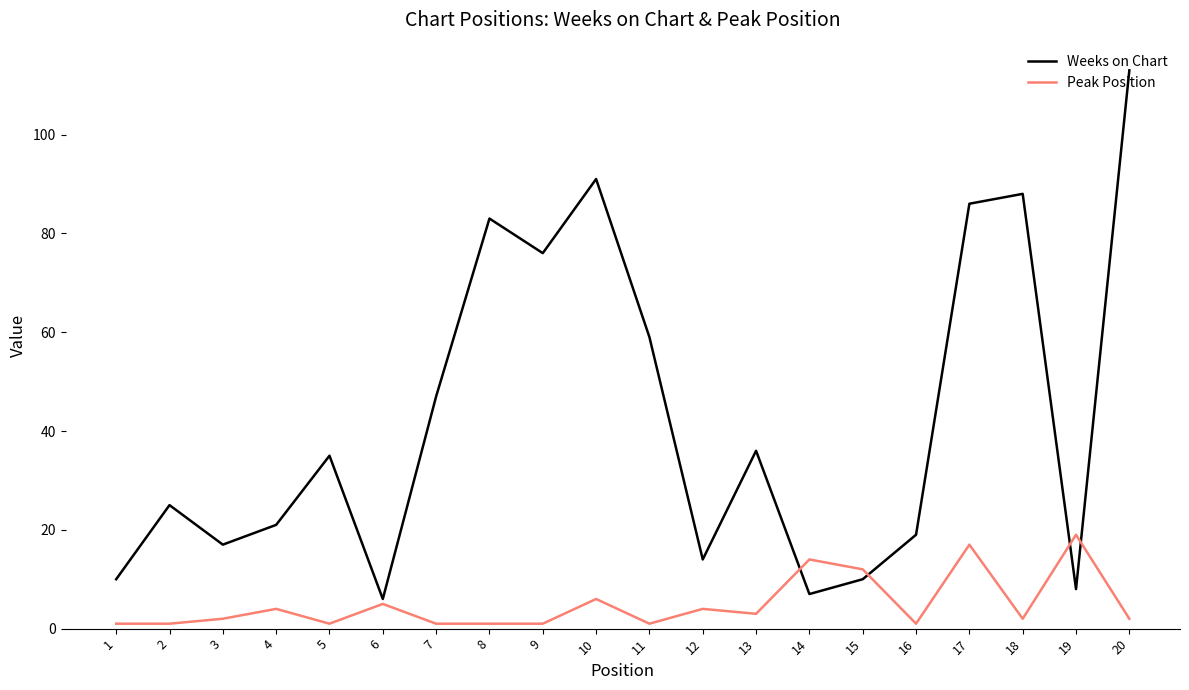

At which category is the sum across all series the highest?

20